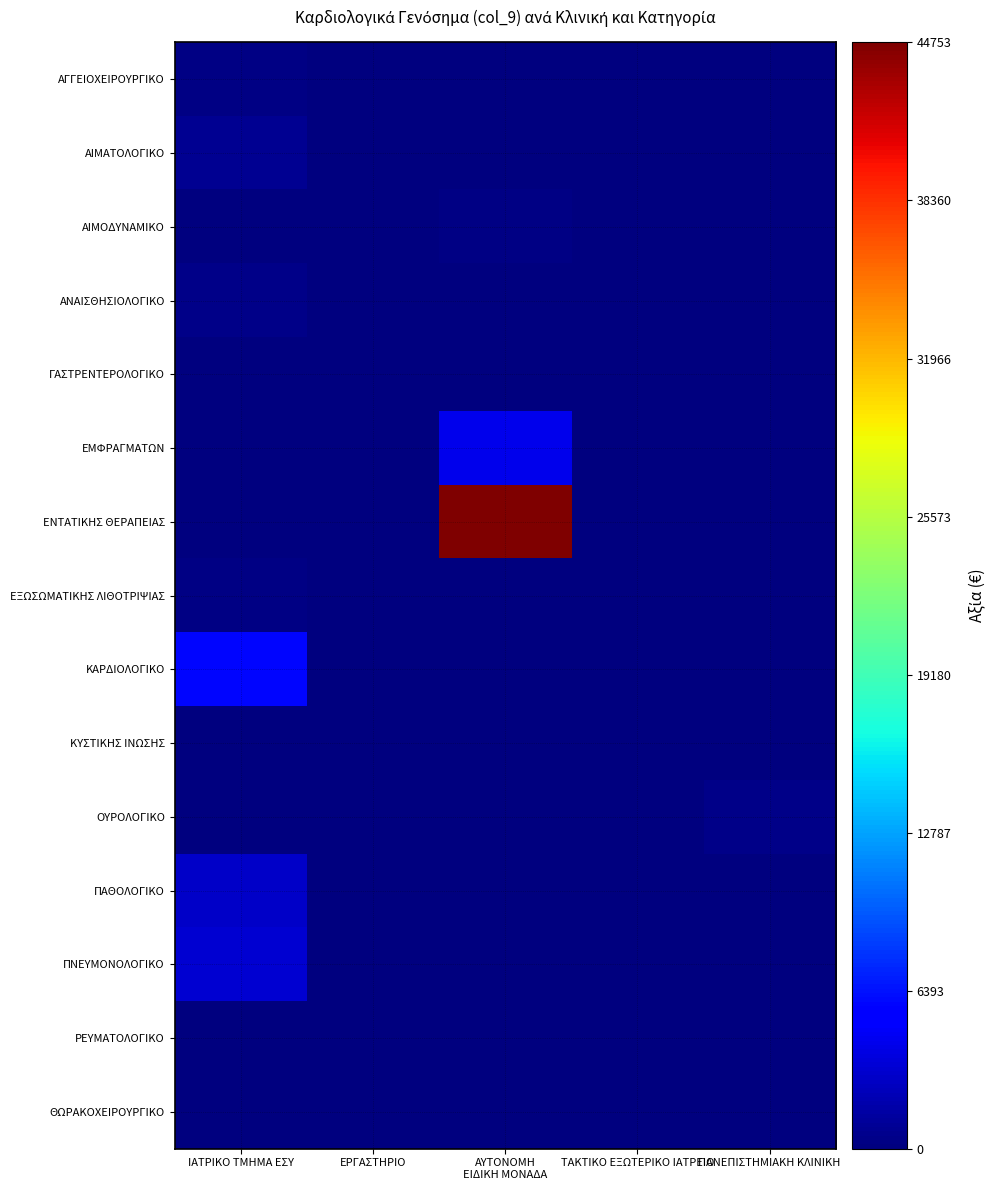

Reading right to left, extract all data points from this chart.

ΑΓΓΕΙΟΧΕΙΡΟΥΡΓΙΚΟ: ΠΑΝΕΠΙΣΤΗΜΙΑΚΗ ΚΛΙΝΙΚΗ=0	ΤΑΚΤΙΚΟ ΕΞΩΤΕΡΙΚΟ ΙΑΤΡΕΙΟ=0	ΑΥΤΟΝΟΜΗ
ΕΙΔΙΚΗ ΜΟΝΑΔΑ=0	ΕΡΓΑΣΤΗΡΙΟ=0	ΙΑΤΡΙΚΟ ΤΜΗΜΑ ΕΣΥ=292
ΑΙΜΑΤΟΛΟΓΙΚΟ: ΠΑΝΕΠΙΣΤΗΜΙΑΚΗ ΚΛΙΝΙΚΗ=0	ΤΑΚΤΙΚΟ ΕΞΩΤΕΡΙΚΟ ΙΑΤΡΕΙΟ=0	ΑΥΤΟΝΟΜΗ
ΕΙΔΙΚΗ ΜΟΝΑΔΑ=9	ΕΡΓΑΣΤΗΡΙΟ=0	ΙΑΤΡΙΚΟ ΤΜΗΜΑ ΕΣΥ=862
ΑΙΜΟΔΥΝΑΜΙΚΟ: ΠΑΝΕΠΙΣΤΗΜΙΑΚΗ ΚΛΙΝΙΚΗ=0	ΤΑΚΤΙΚΟ ΕΞΩΤΕΡΙΚΟ ΙΑΤΡΕΙΟ=0	ΑΥΤΟΝΟΜΗ
ΕΙΔΙΚΗ ΜΟΝΑΔΑ=229	ΕΡΓΑΣΤΗΡΙΟ=0	ΙΑΤΡΙΚΟ ΤΜΗΜΑ ΕΣΥ=0
ΑΝΑΙΣΘΗΣΙΟΛΟΓΙΚΟ: ΠΑΝΕΠΙΣΤΗΜΙΑΚΗ ΚΛΙΝΙΚΗ=0	ΤΑΚΤΙΚΟ ΕΞΩΤΕΡΙΚΟ ΙΑΤΡΕΙΟ=0	ΑΥΤΟΝΟΜΗ
ΕΙΔΙΚΗ ΜΟΝΑΔΑ=0	ΕΡΓΑΣΤΗΡΙΟ=0	ΙΑΤΡΙΚΟ ΤΜΗΜΑ ΕΣΥ=423
ΓΑΣΤΡΕΝΤΕΡΟΛΟΓΙΚΟ: ΠΑΝΕΠΙΣΤΗΜΙΑΚΗ ΚΛΙΝΙΚΗ=0	ΤΑΚΤΙΚΟ ΕΞΩΤΕΡΙΚΟ ΙΑΤΡΕΙΟ=0	ΑΥΤΟΝΟΜΗ
ΕΙΔΙΚΗ ΜΟΝΑΔΑ=24	ΕΡΓΑΣΤΗΡΙΟ=0	ΙΑΤΡΙΚΟ ΤΜΗΜΑ ΕΣΥ=0
ΕΜΦΡΑΓΜΑΤΩΝ: ΠΑΝΕΠΙΣΤΗΜΙΑΚΗ ΚΛΙΝΙΚΗ=0	ΤΑΚΤΙΚΟ ΕΞΩΤΕΡΙΚΟ ΙΑΤΡΕΙΟ=0	ΑΥΤΟΝΟΜΗ
ΕΙΔΙΚΗ ΜΟΝΑΔΑ=4243	ΕΡΓΑΣΤΗΡΙΟ=0	ΙΑΤΡΙΚΟ ΤΜΗΜΑ ΕΣΥ=0
ΕΝΤΑΤΙΚΗΣ ΘΕΡΑΠΕΙΑΣ: ΠΑΝΕΠΙΣΤΗΜΙΑΚΗ ΚΛΙΝΙΚΗ=0	ΤΑΚΤΙΚΟ ΕΞΩΤΕΡΙΚΟ ΙΑΤΡΕΙΟ=0	ΑΥΤΟΝΟΜΗ
ΕΙΔΙΚΗ ΜΟΝΑΔΑ=44753	ΕΡΓΑΣΤΗΡΙΟ=0	ΙΑΤΡΙΚΟ ΤΜΗΜΑ ΕΣΥ=0
ΕΞΩΣΩΜΑΤΙΚΗΣ ΛΙΘΟΤΡΙΨΙΑΣ: ΠΑΝΕΠΙΣΤΗΜΙΑΚΗ ΚΛΙΝΙΚΗ=0	ΤΑΚΤΙΚΟ ΕΞΩΤΕΡΙΚΟ ΙΑΤΡΕΙΟ=0	ΑΥΤΟΝΟΜΗ
ΕΙΔΙΚΗ ΜΟΝΑΔΑ=0	ΕΡΓΑΣΤΗΡΙΟ=0	ΙΑΤΡΙΚΟ ΤΜΗΜΑ ΕΣΥ=295
ΚΑΡΔΙΟΛΟΓΙΚΟ: ΠΑΝΕΠΙΣΤΗΜΙΑΚΗ ΚΛΙΝΙΚΗ=0	ΤΑΚΤΙΚΟ ΕΞΩΤΕΡΙΚΟ ΙΑΤΡΕΙΟ=0	ΑΥΤΟΝΟΜΗ
ΕΙΔΙΚΗ ΜΟΝΑΔΑ=0	ΕΡΓΑΣΤΗΡΙΟ=0	ΙΑΤΡΙΚΟ ΤΜΗΜΑ ΕΣΥ=5855
ΚΥΣΤΙΚΗΣ ΙΝΩΣΗΣ: ΠΑΝΕΠΙΣΤΗΜΙΑΚΗ ΚΛΙΝΙΚΗ=0	ΤΑΚΤΙΚΟ ΕΞΩΤΕΡΙΚΟ ΙΑΤΡΕΙΟ=0	ΑΥΤΟΝΟΜΗ
ΕΙΔΙΚΗ ΜΟΝΑΔΑ=23	ΕΡΓΑΣΤΗΡΙΟ=0	ΙΑΤΡΙΚΟ ΤΜΗΜΑ ΕΣΥ=0
ΟΥΡΟΛΟΓΙΚΟ: ΠΑΝΕΠΙΣΤΗΜΙΑΚΗ ΚΛΙΝΙΚΗ=382	ΤΑΚΤΙΚΟ ΕΞΩΤΕΡΙΚΟ ΙΑΤΡΕΙΟ=0	ΑΥΤΟΝΟΜΗ
ΕΙΔΙΚΗ ΜΟΝΑΔΑ=0	ΕΡΓΑΣΤΗΡΙΟ=0	ΙΑΤΡΙΚΟ ΤΜΗΜΑ ΕΣΥ=0
ΠΑΘΟΛΟΓΙΚΟ: ΠΑΝΕΠΙΣΤΗΜΙΑΚΗ ΚΛΙΝΙΚΗ=0	ΤΑΚΤΙΚΟ ΕΞΩΤΕΡΙΚΟ ΙΑΤΡΕΙΟ=0	ΑΥΤΟΝΟΜΗ
ΕΙΔΙΚΗ ΜΟΝΑΔΑ=0	ΕΡΓΑΣΤΗΡΙΟ=0	ΙΑΤΡΙΚΟ ΤΜΗΜΑ ΕΣΥ=2922
ΠΝΕΥΜΟΝΟΛΟΓΙΚΟ: ΠΑΝΕΠΙΣΤΗΜΙΑΚΗ ΚΛΙΝΙΚΗ=0	ΤΑΚΤΙΚΟ ΕΞΩΤΕΡΙΚΟ ΙΑΤΡΕΙΟ=0	ΑΥΤΟΝΟΜΗ
ΕΙΔΙΚΗ ΜΟΝΑΔΑ=0	ΕΡΓΑΣΤΗΡΙΟ=0	ΙΑΤΡΙΚΟ ΤΜΗΜΑ ΕΣΥ=3302
ΡΕΥΜΑΤΟΛΟΓΙΚΟ: ΠΑΝΕΠΙΣΤΗΜΙΑΚΗ ΚΛΙΝΙΚΗ=0	ΤΑΚΤΙΚΟ ΕΞΩΤΕΡΙΚΟ ΙΑΤΡΕΙΟ=0	ΑΥΤΟΝΟΜΗ
ΕΙΔΙΚΗ ΜΟΝΑΔΑ=4	ΕΡΓΑΣΤΗΡΙΟ=0	ΙΑΤΡΙΚΟ ΤΜΗΜΑ ΕΣΥ=0
ΘΩΡΑΚΟΧΕΙΡΟΥΡΓΙΚΟ: ΠΑΝΕΠΙΣΤΗΜΙΑΚΗ ΚΛΙΝΙΚΗ=0	ΤΑΚΤΙΚΟ ΕΞΩΤΕΡΙΚΟ ΙΑΤΡΕΙΟ=0	ΑΥΤΟΝΟΜΗ
ΕΙΔΙΚΗ ΜΟΝΑΔΑ=0	ΕΡΓΑΣΤΗΡΙΟ=0	ΙΑΤΡΙΚΟ ΤΜΗΜΑ ΕΣΥ=103